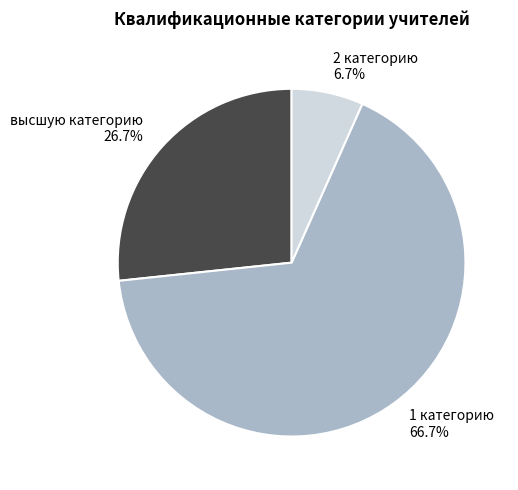

To the nearest percent, what percentage of the pie is 2 категорию?

7%